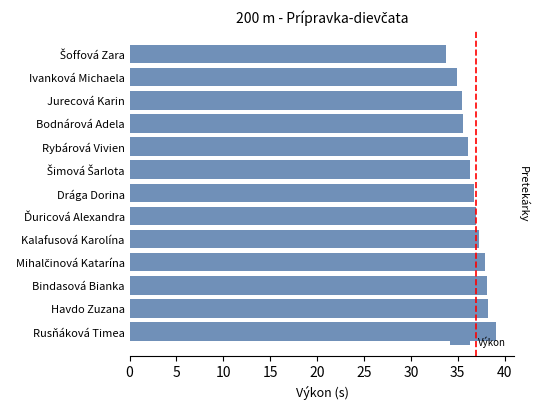

Is it true that the value at Havdo Zuzana is 38.2?

True